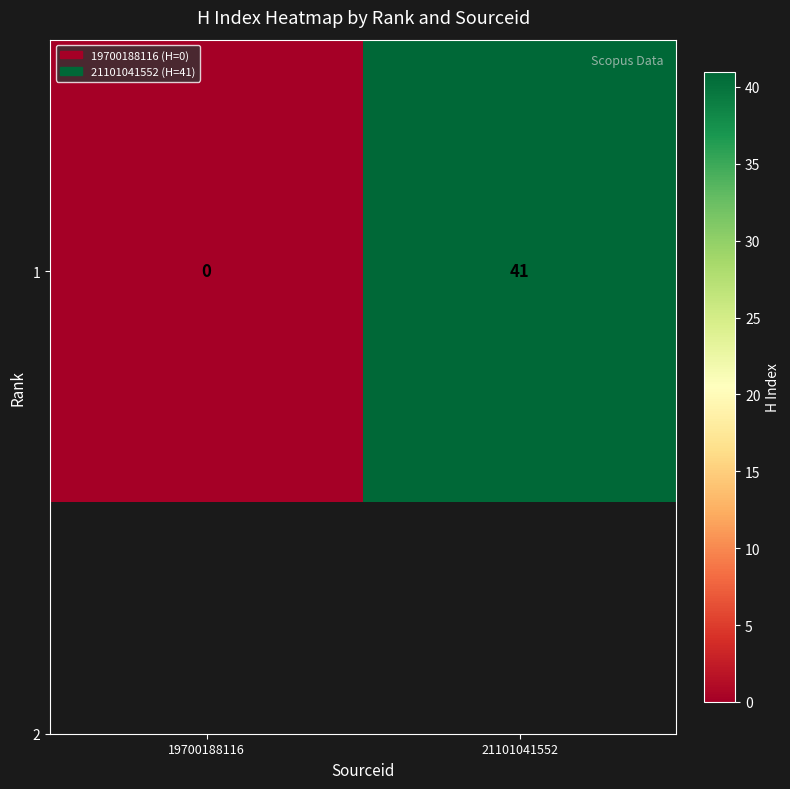

How many values are between 0 and 41?

2